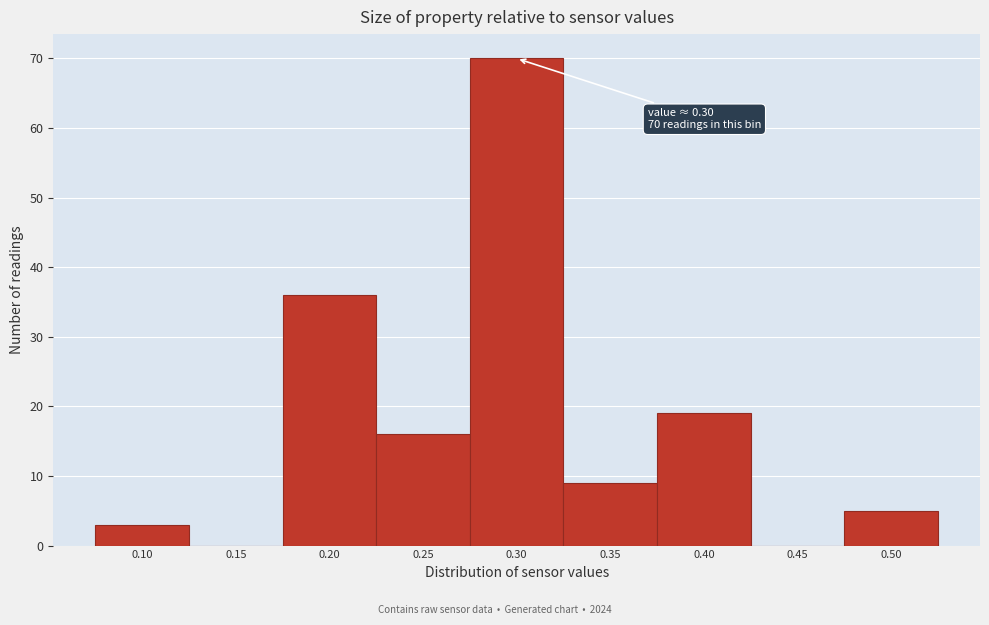

Reading right to left, list all the values displayed in this chart.

0.50=5	0.45=0	0.40=19	0.35=9	0.30=70	0.25=16	0.20=36	0.15=0	0.10=3